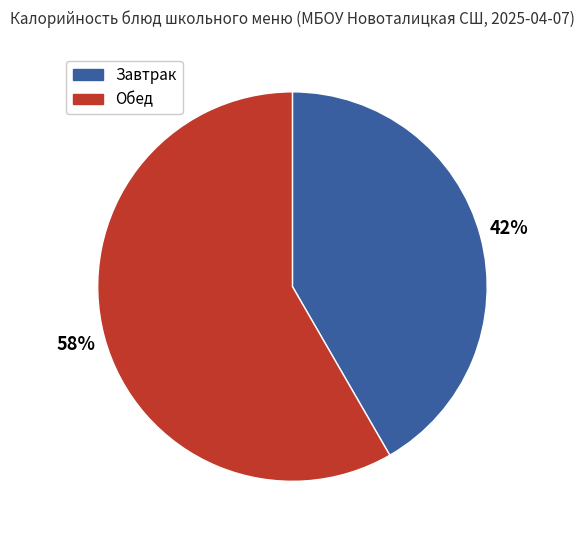

To the nearest percent, what is the average slice percentage?

50%